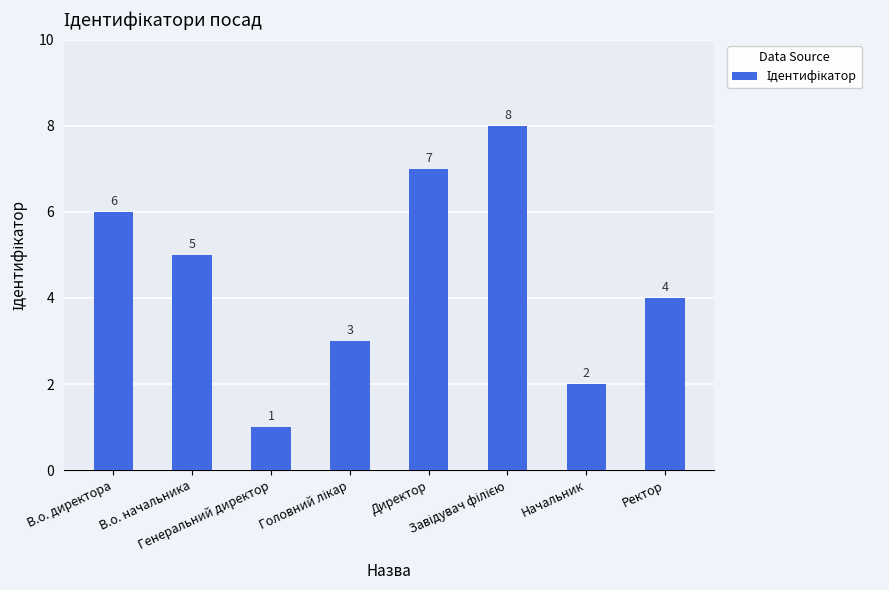

What position from the right is В.о. директора?

8